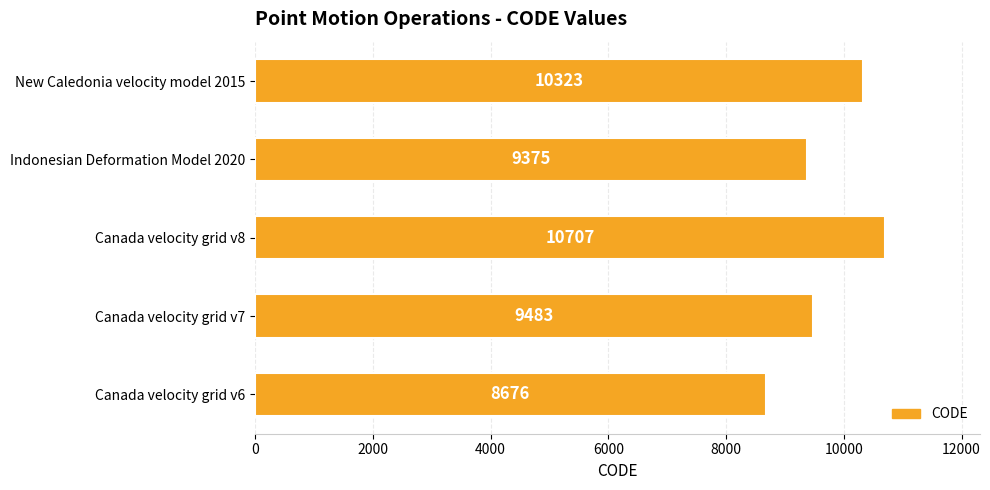

The chart shows a value of 9483 at Canada velocity grid v7. True or false?

True